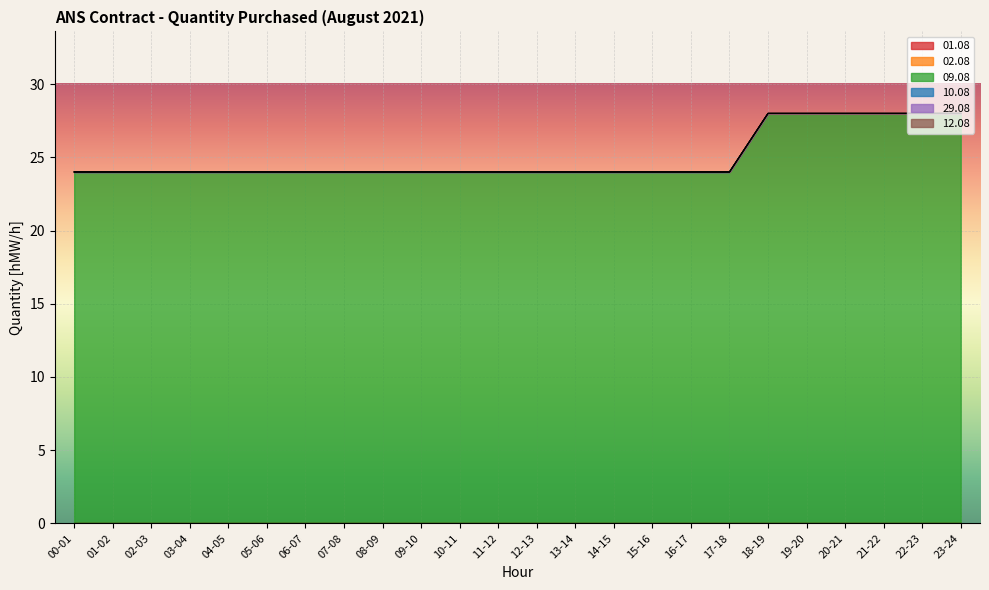

Where is 29.08 nearest to the value 0?

00-01